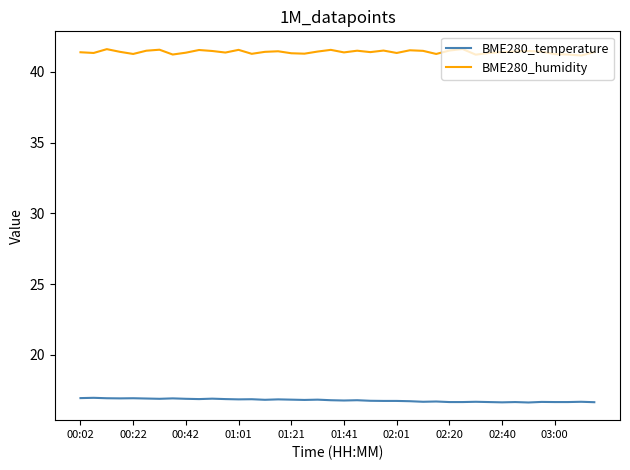

True or false: BME280_temperature and BME280_humidity intersect in this chart.

False